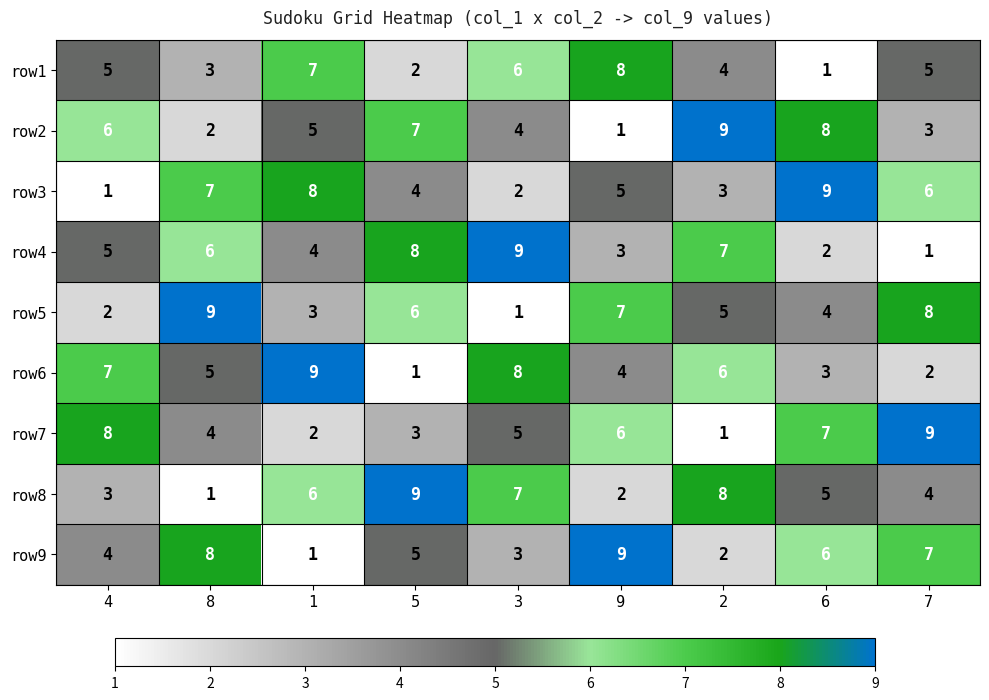

Is it true that row3 equals 9 at 8?

False